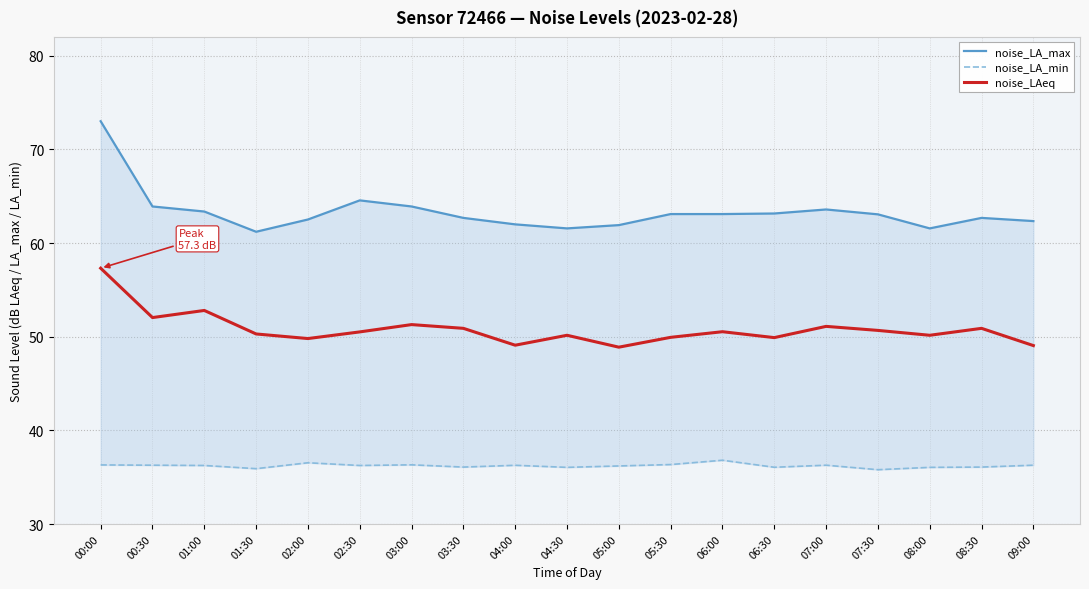

The noise_LAeq series shows 48.9 at 05:00. True or false?

True